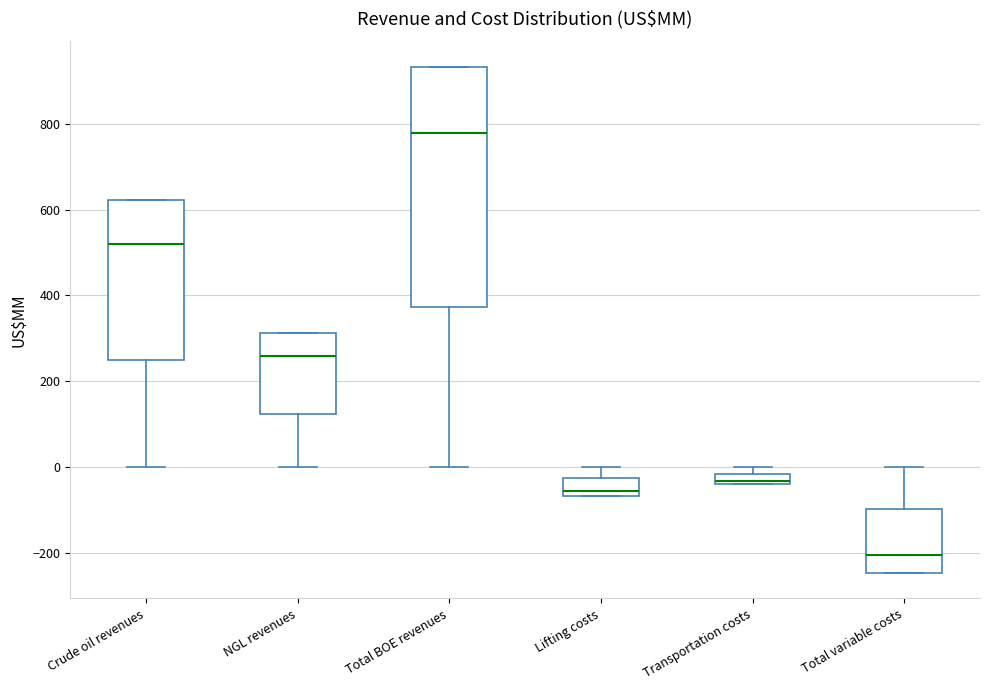

Which box's median line is the lowest?

Total variable costs